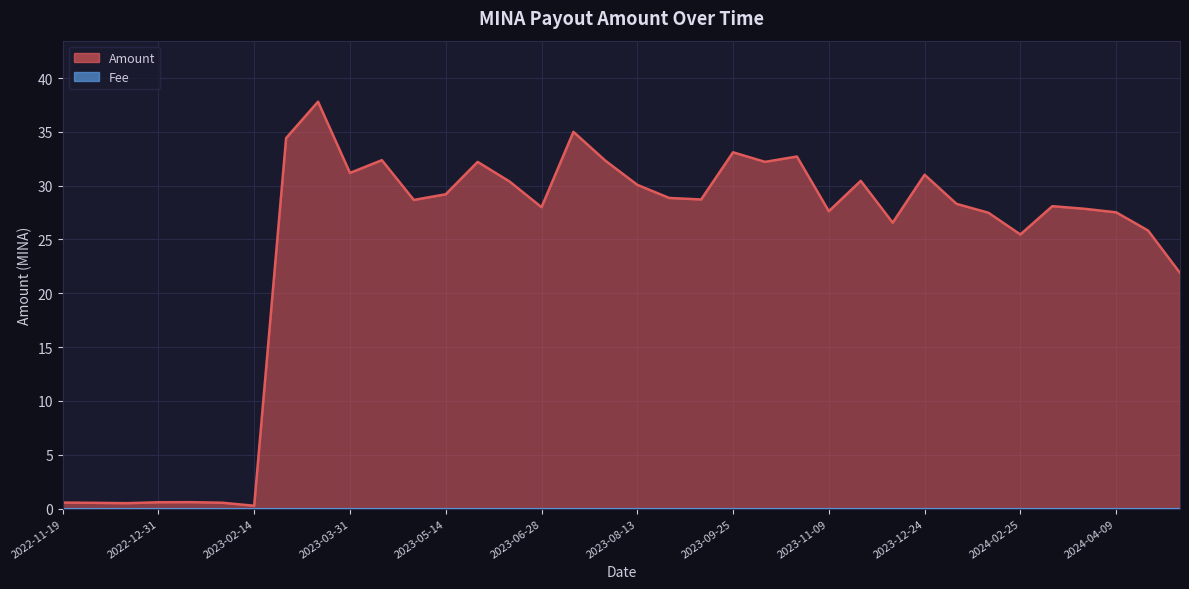

The value at 2023-02-14 is 0.3. True or false?

True